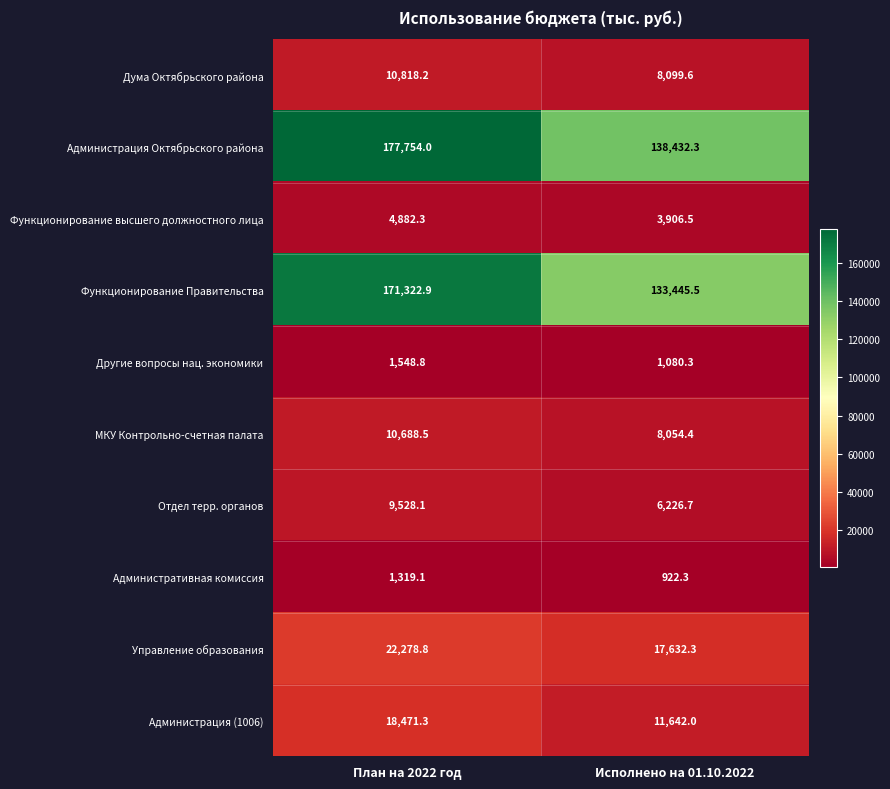

How many values in the Администрация Октябрьского района series are below 177754?

1